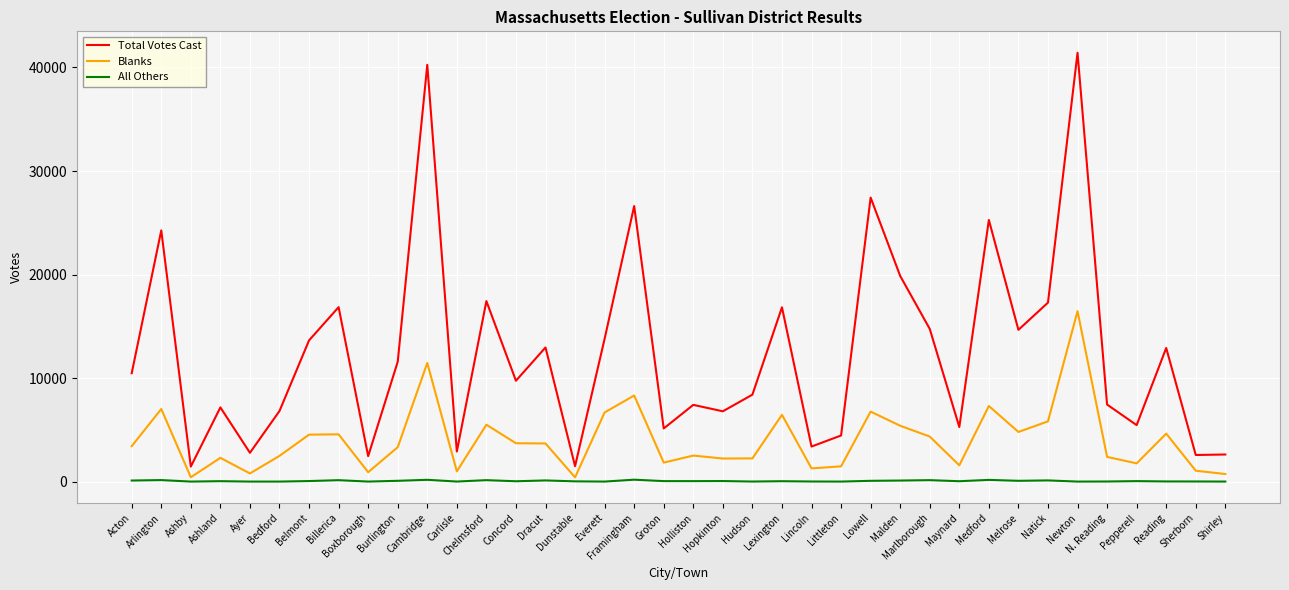

In Blanks, how many points are higher than both neighbors (excluding endpoints)?

12